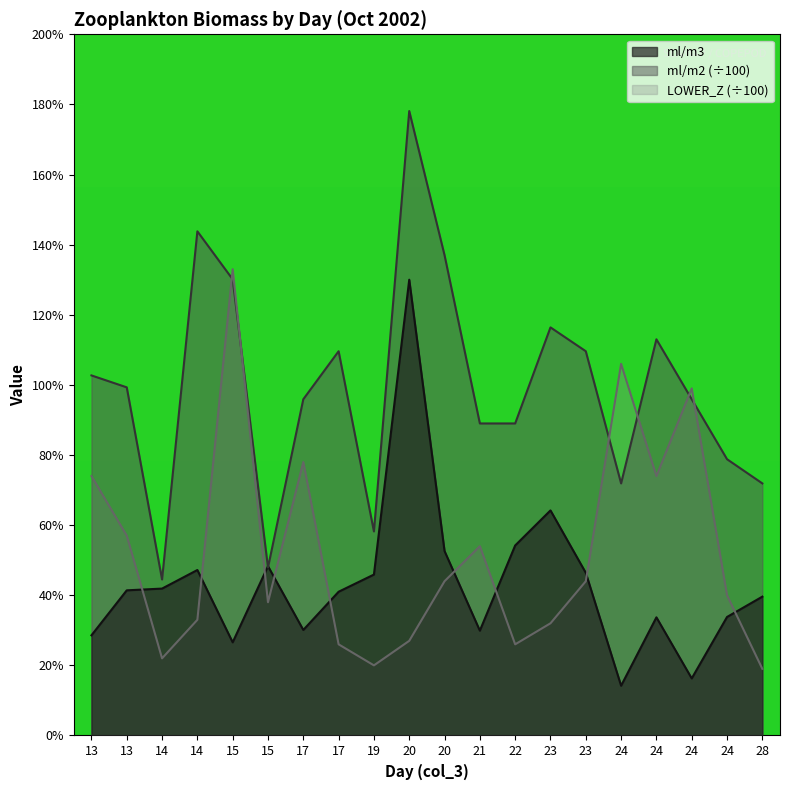

At which label is ml/m2 closest to 1?

13